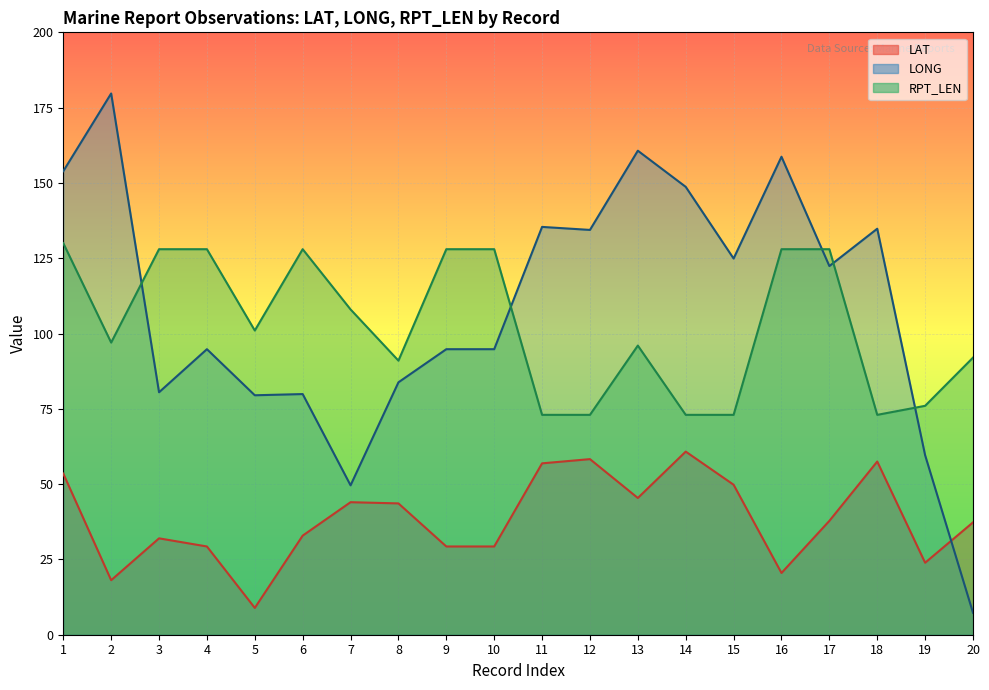

List the series in order of their peak value, lowest first.

LAT, RPT_LEN, LONG